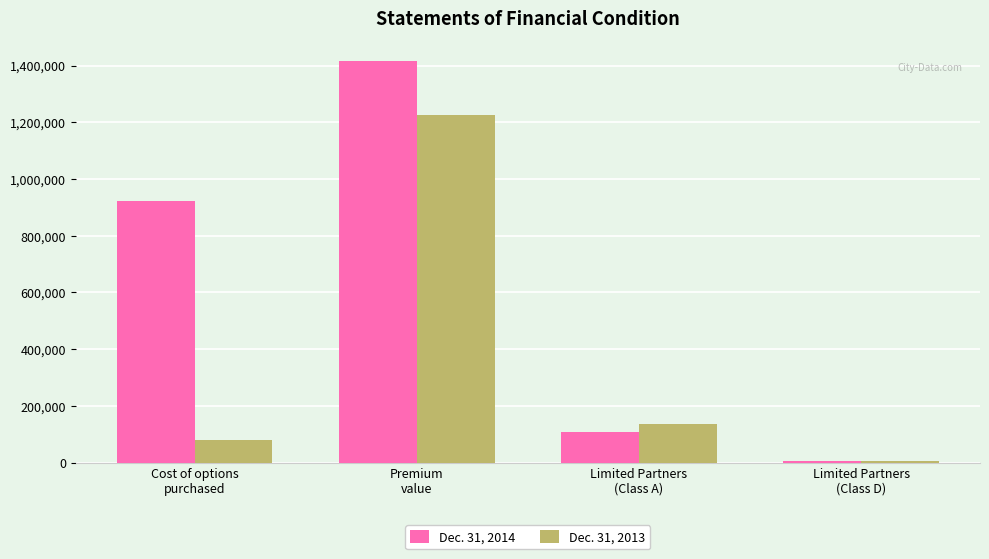

List the labels in order of Dec. 31, 2014 value, largest first.

Premium
value, Cost of options
purchased, Limited Partners
(Class A), Limited Partners
(Class D)